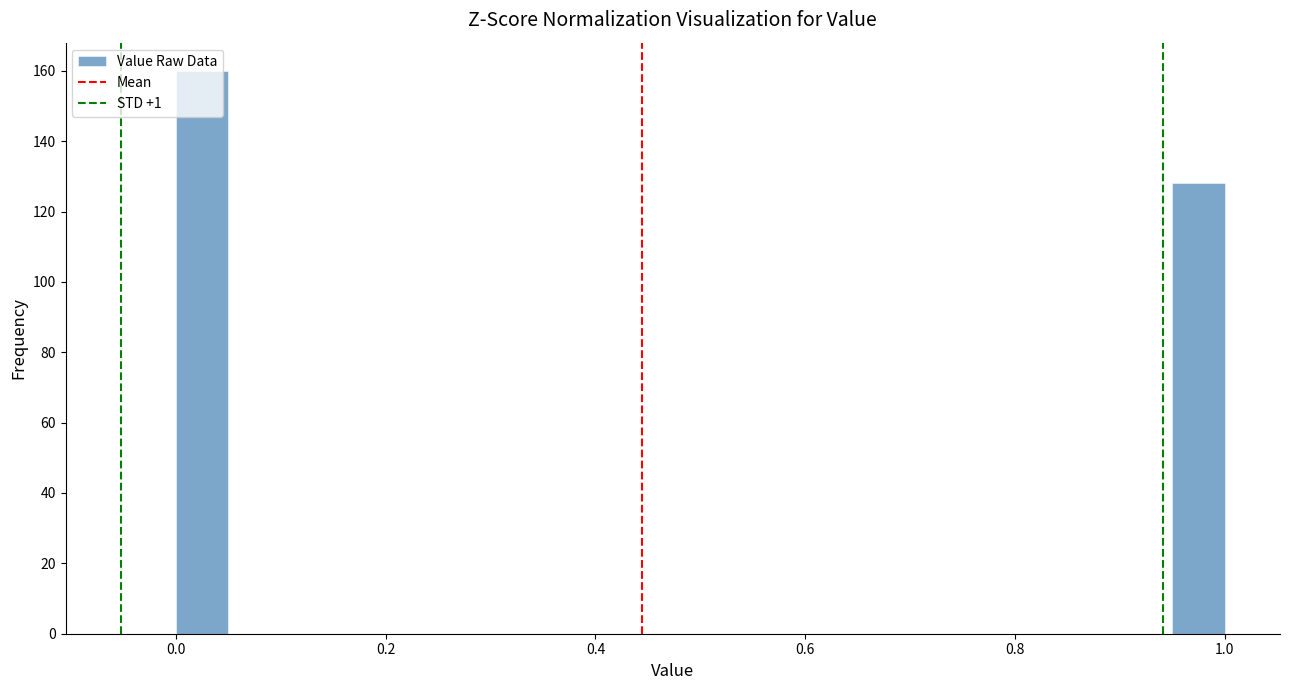

Around what value on the x-axis is the tallest bar? Give the approximate position of its centre, as read against the axis.

0.02